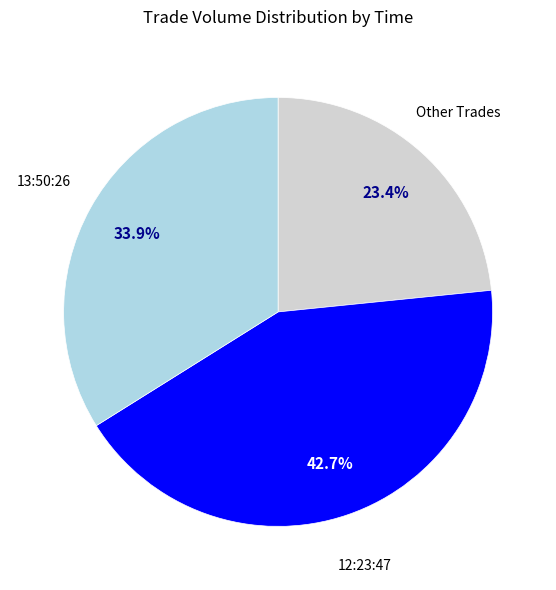

How many segments does this pie chart have?

3